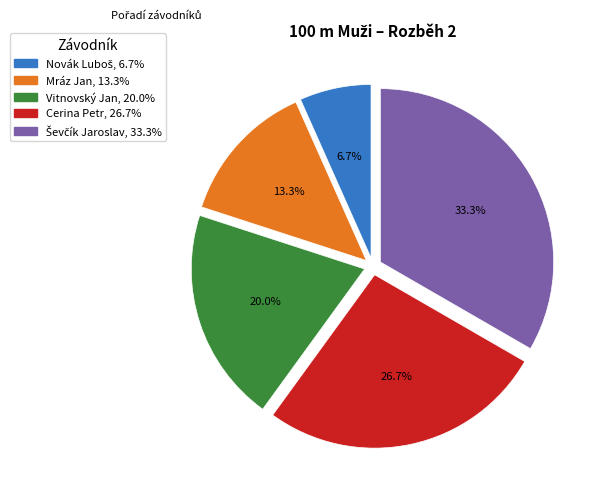

Is there any slice that represents more than half of the pie?

No